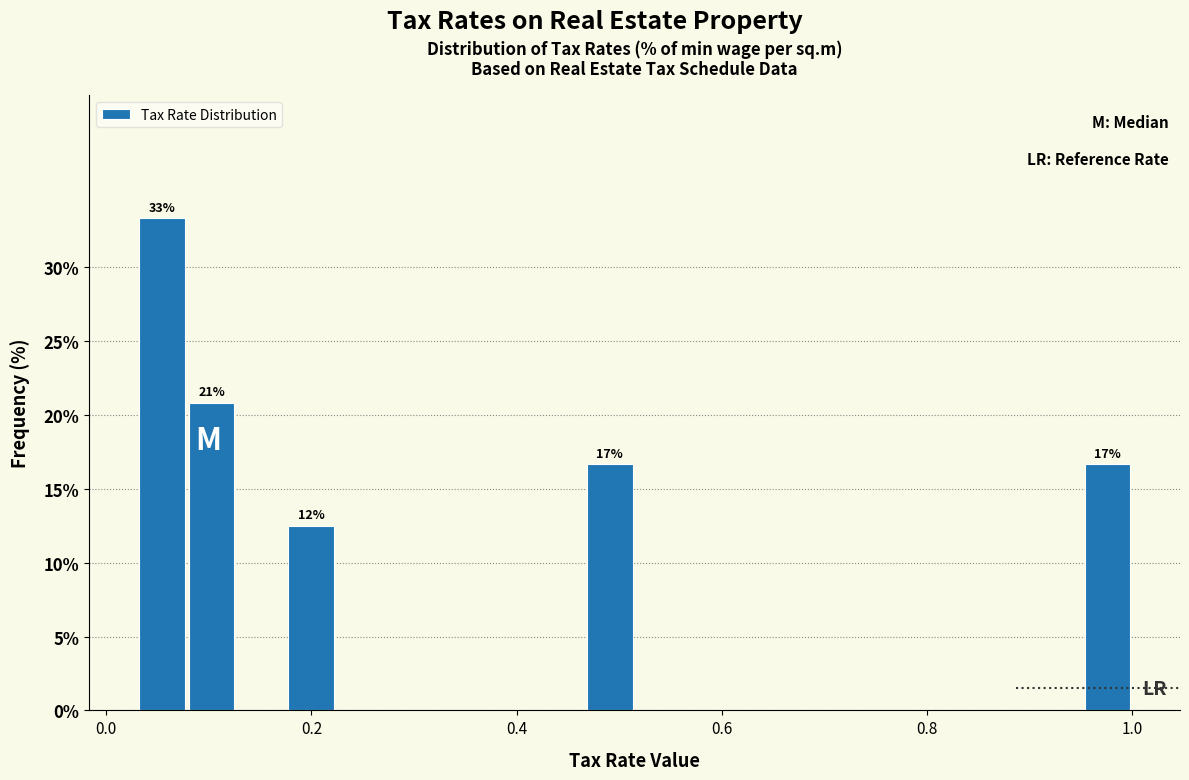

Around what value on the x-axis is the tallest bar? Give the approximate position of its centre, as read against the axis.

0.06